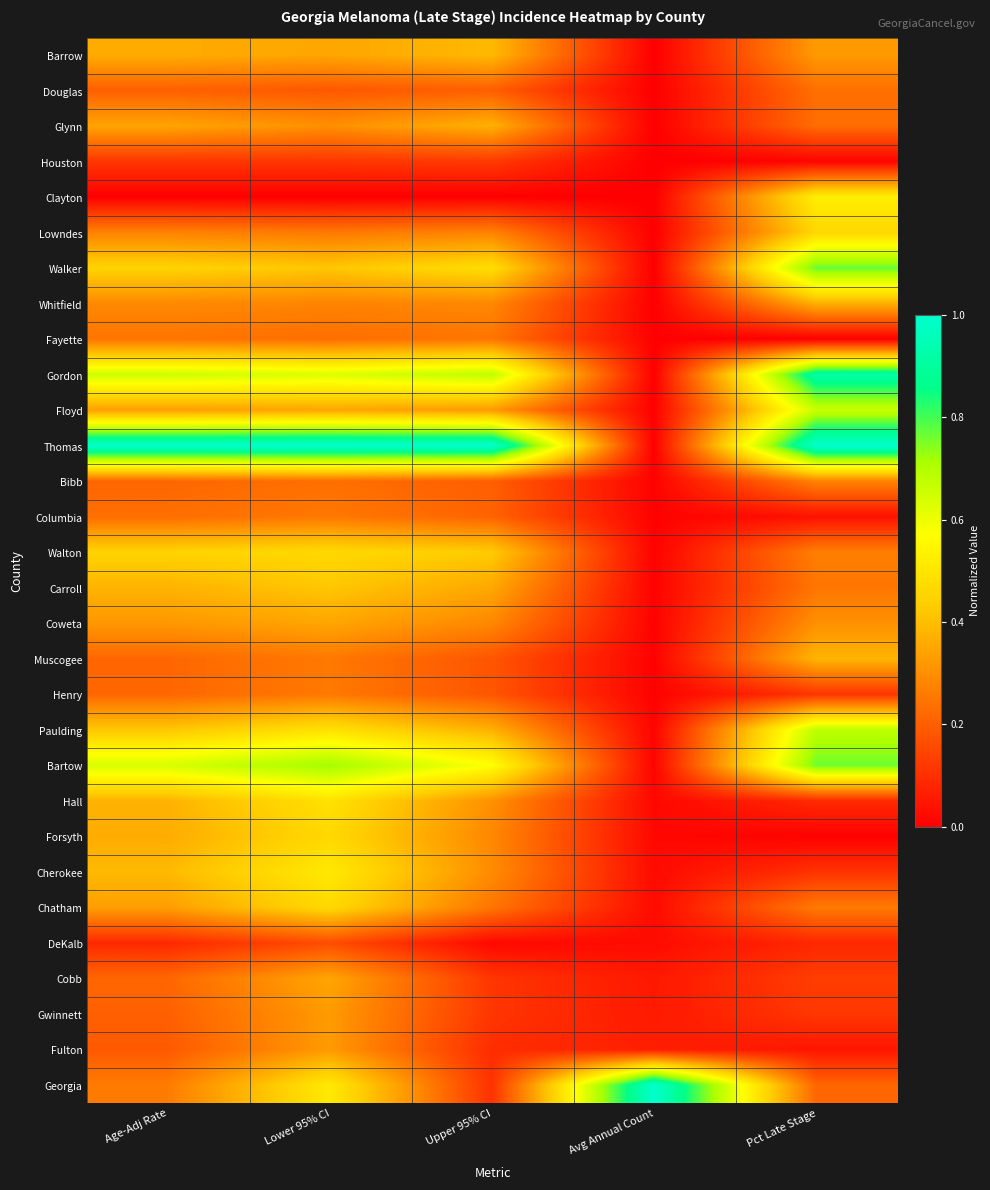

What is the total value across all series at Upper 95% CI?

8.7